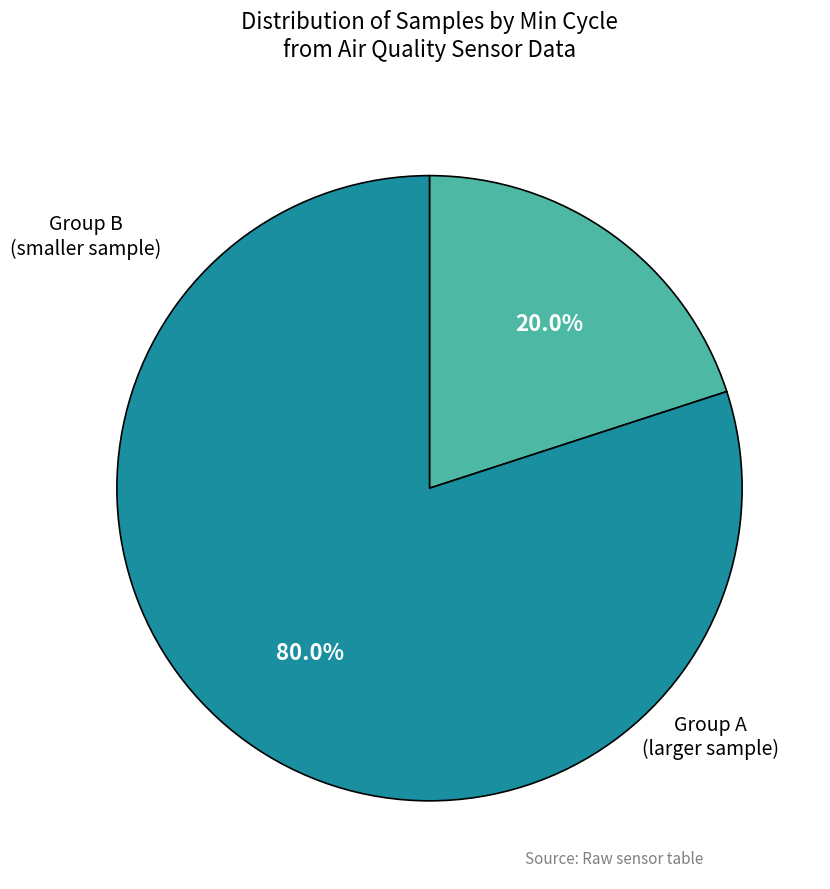

Is there a majority slice in this chart?

Yes